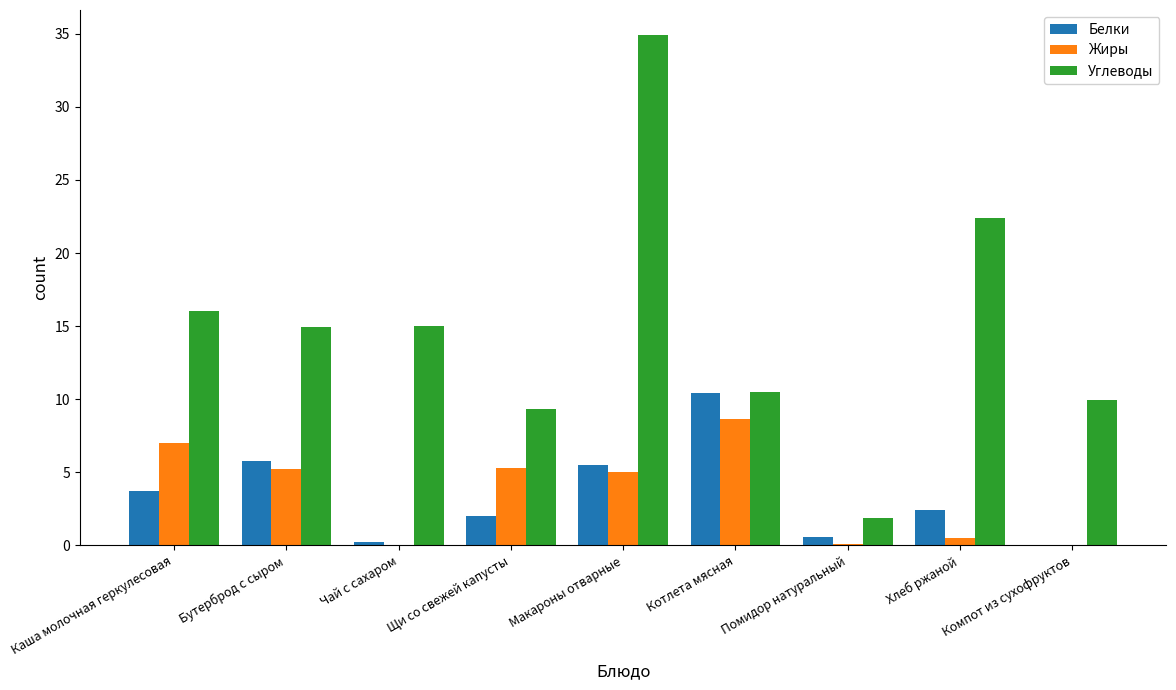

What are all the series names shown in the legend?

Белки, Жиры, Углеводы